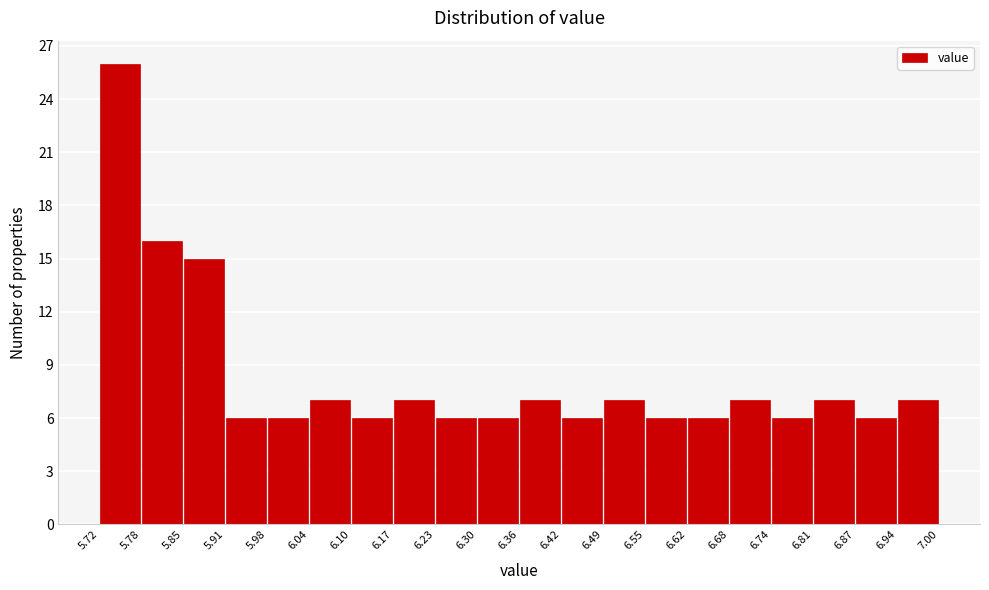

Reading left to right, list every bar in this chart as the range it spans on the x-axis followed by its height. The values are not printed on the chart, so give them approximately, as read against the axis.

5.72 to 5.78: 26
5.78 to 5.85: 16
5.85 to 5.91: 15
5.91 to 5.98: 6
5.98 to 6.04: 6
6.04 to 6.10: 7
6.10 to 6.17: 6
6.17 to 6.23: 7
6.23 to 6.30: 6
6.30 to 6.36: 6
6.36 to 6.42: 7
6.42 to 6.49: 6
6.49 to 6.55: 7
6.55 to 6.62: 6
6.62 to 6.68: 6
6.68 to 6.74: 7
6.74 to 6.81: 6
6.81 to 6.87: 7
6.87 to 6.94: 6
6.94 to 7.00: 7